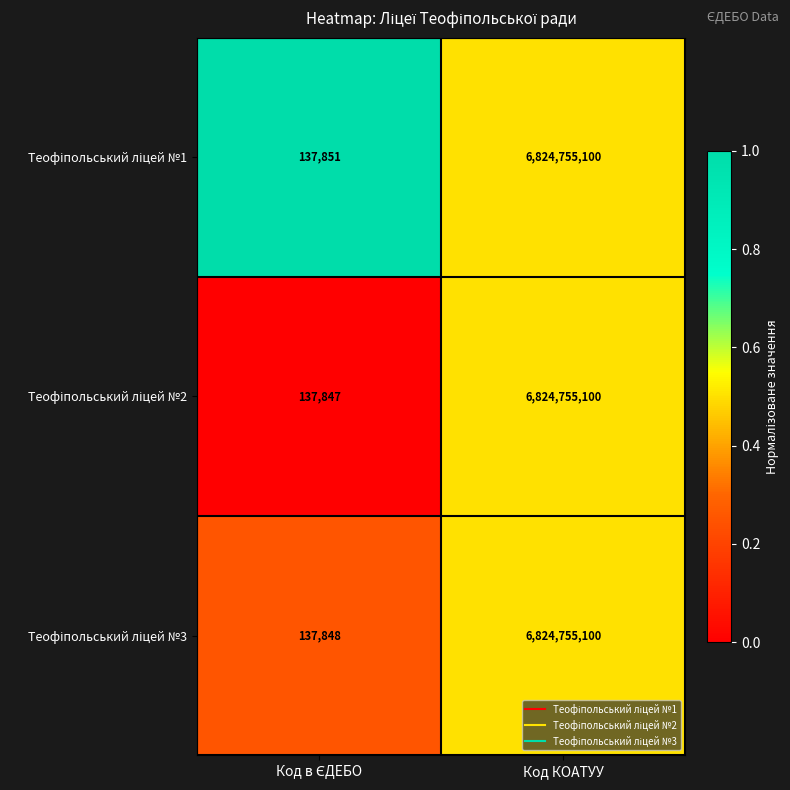

At which category is the sum across all series the highest?

Код КОАТУУ